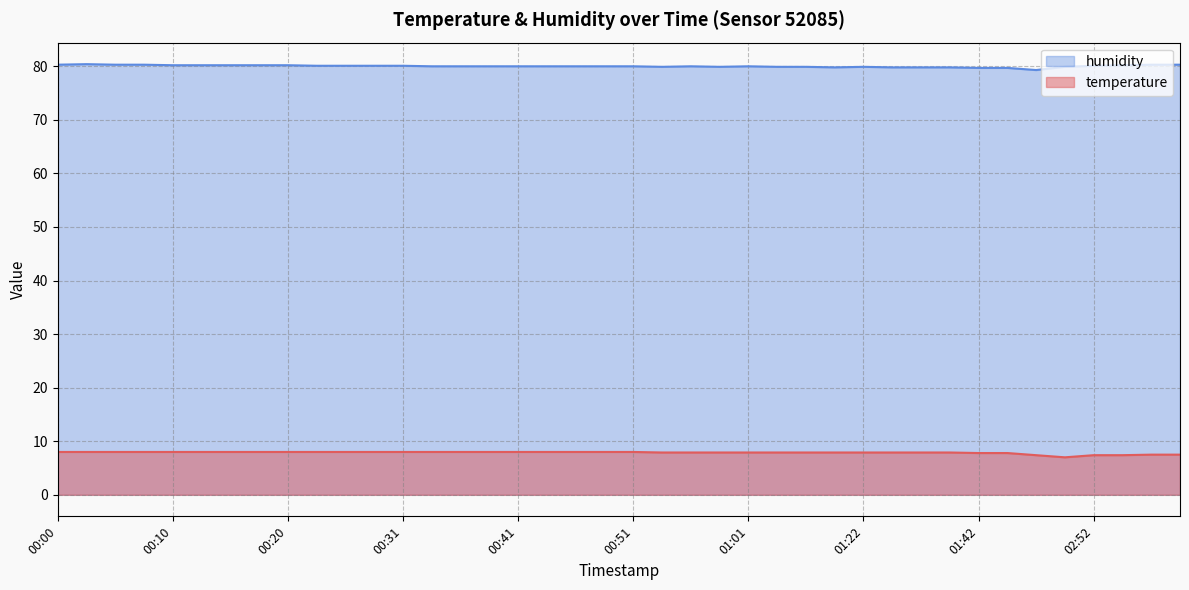

What are all the series names shown in the legend?

humidity, temperature